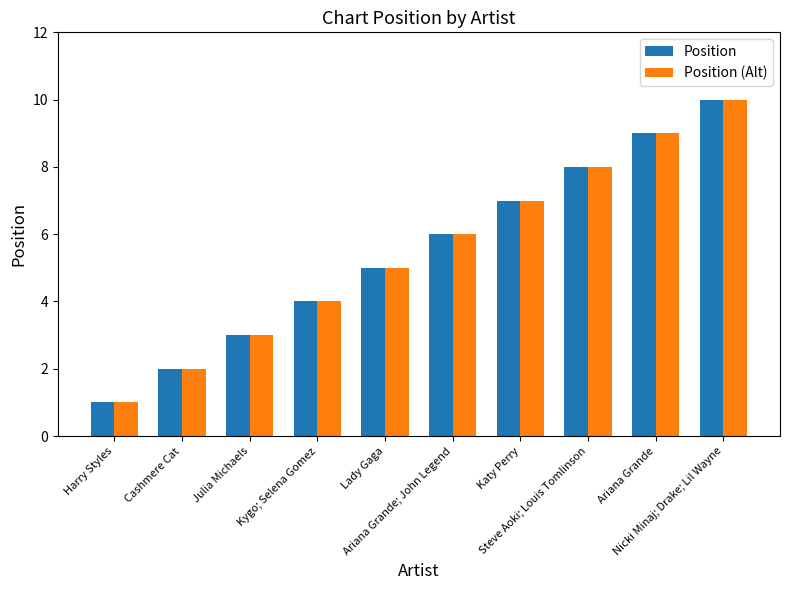

Is it true that Position (Alt) equals 7 at Katy Perry?

True